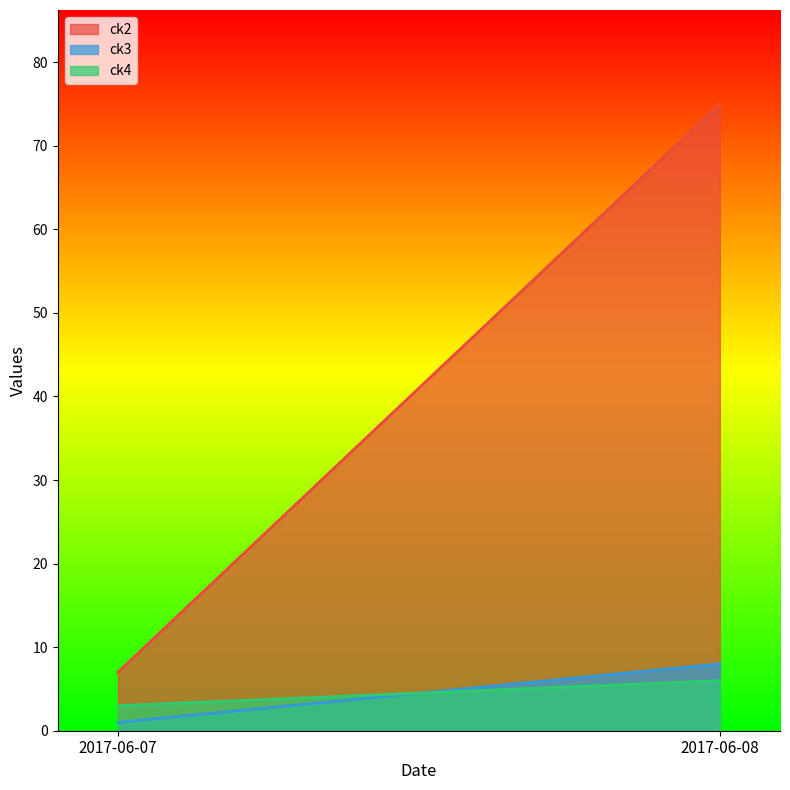

Which has a higher value, 2017-06-08 or 2017-06-07?

2017-06-08